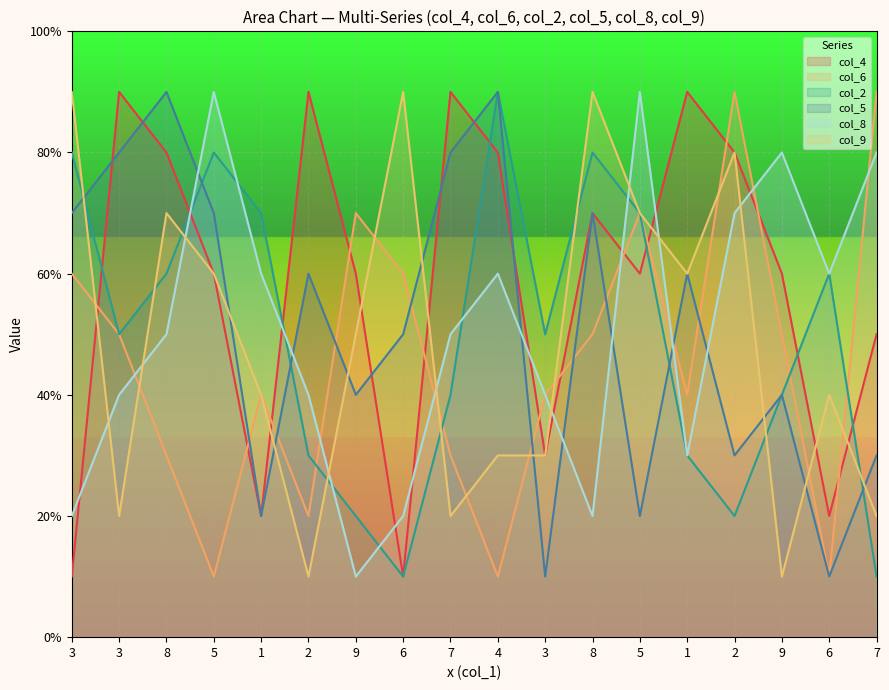

At which category is the sum across all series the highest?

8